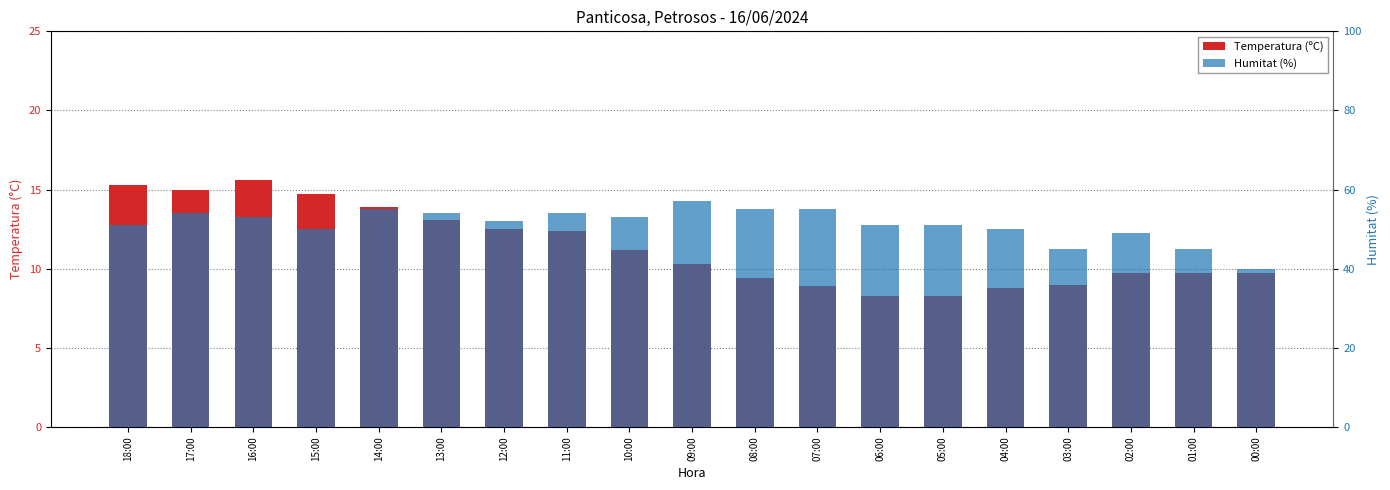

Is it true that Humitat (%) equals 37.1 at 13:00?

False